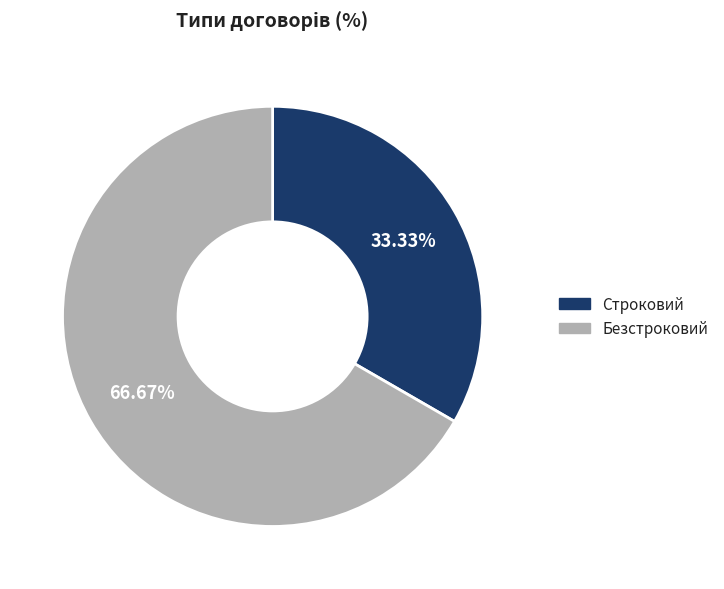

To the nearest percent, what is the difference between the Строковий and Безстроковий slice percentages?

33%